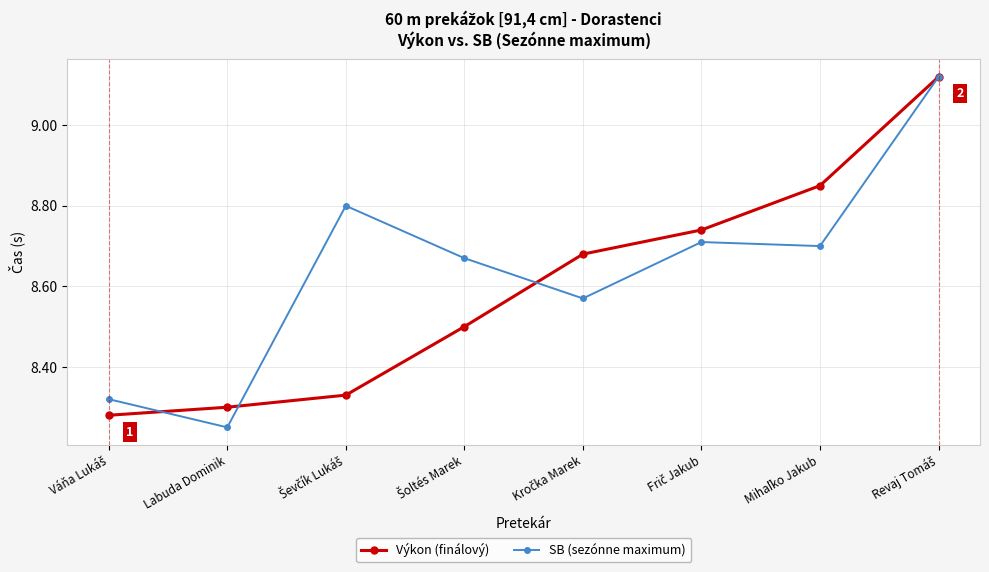

List the series in order of their overall mean, highest first.

SB (sezónne maximum), Výkon (finálový)